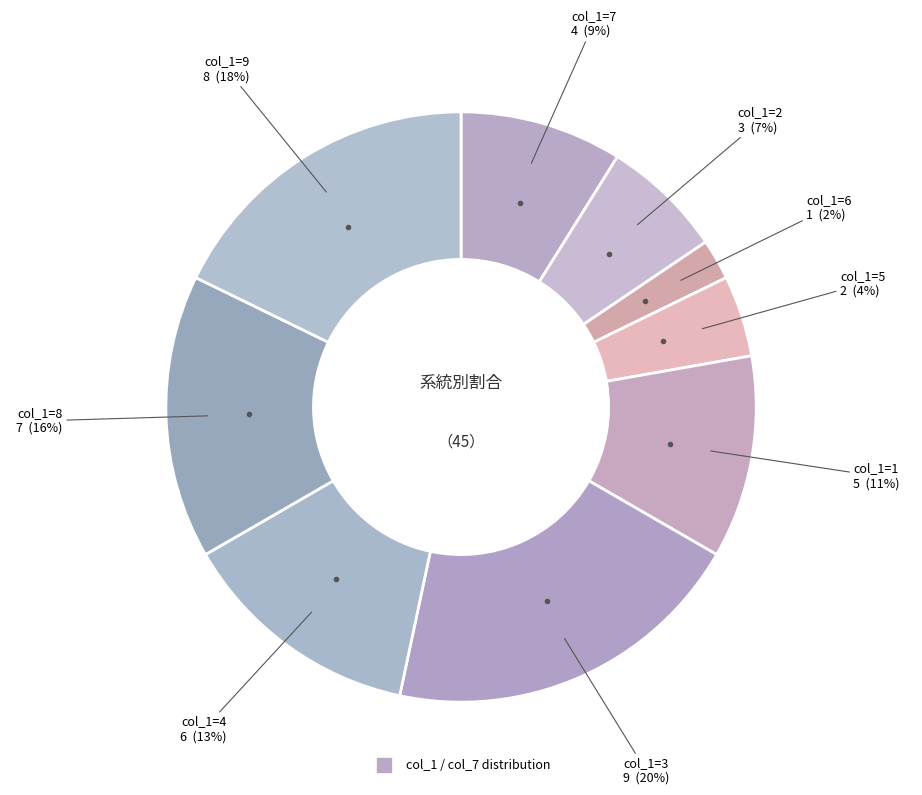

Count the number of slices in the pie.

9